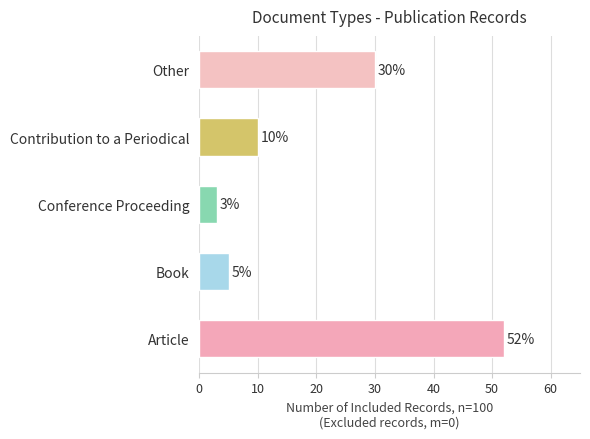

What is the difference between the second highest and second lowest values?

25